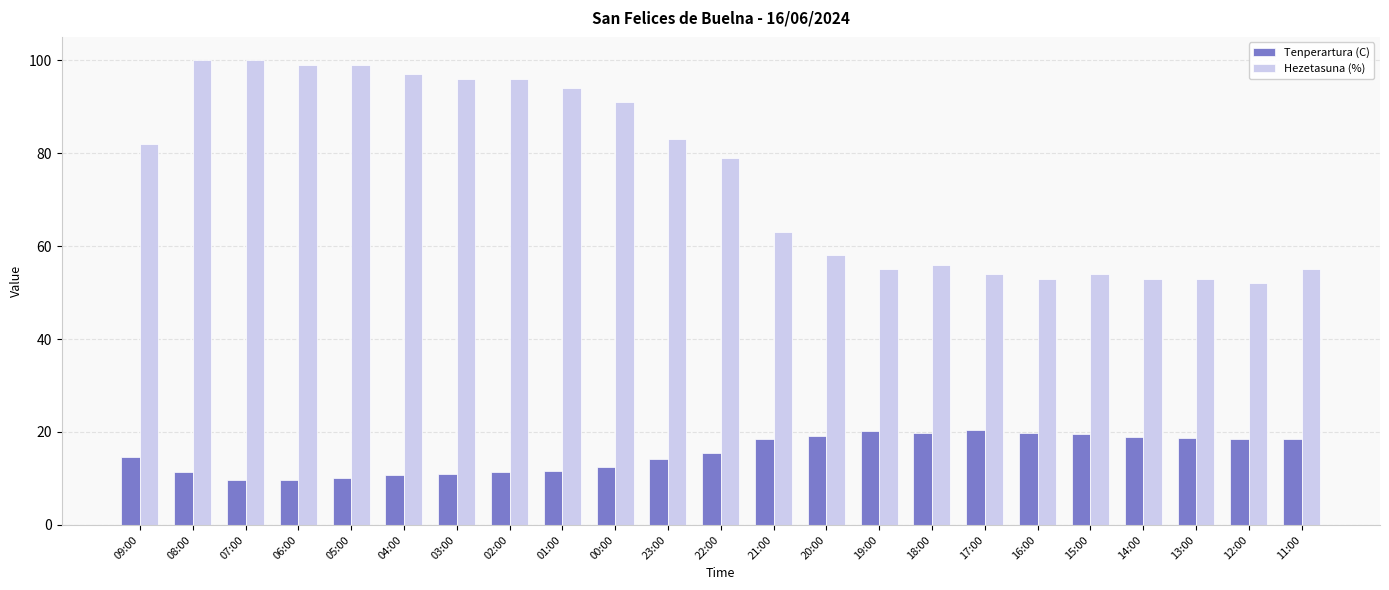

At which label does Hezetasuna (%) first exceed 79?

09:00